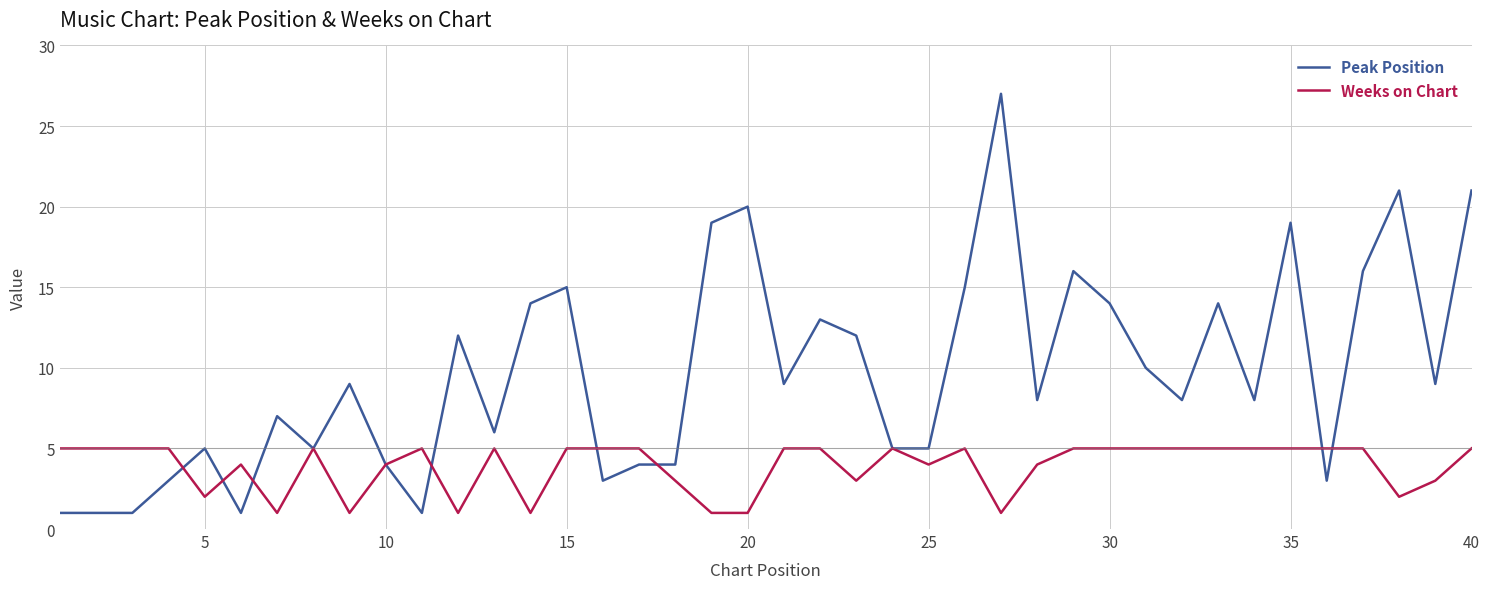

What are all the series names shown in the legend?

Peak Position, Weeks on Chart